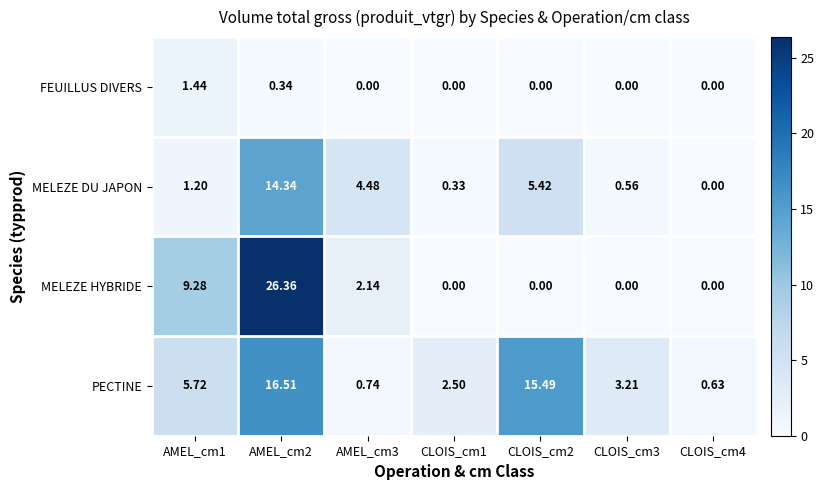

Is the value of PECTINE at CLOIS_cm1 greater than the value of FEUILLUS DIVERS at AMEL_cm3?

Yes